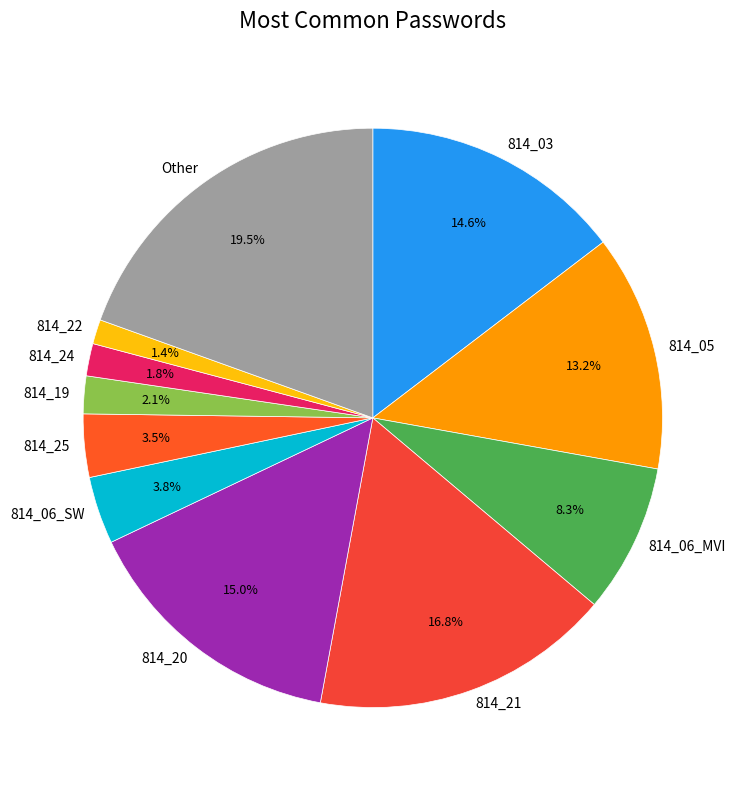

How many slices are in this pie chart?

11